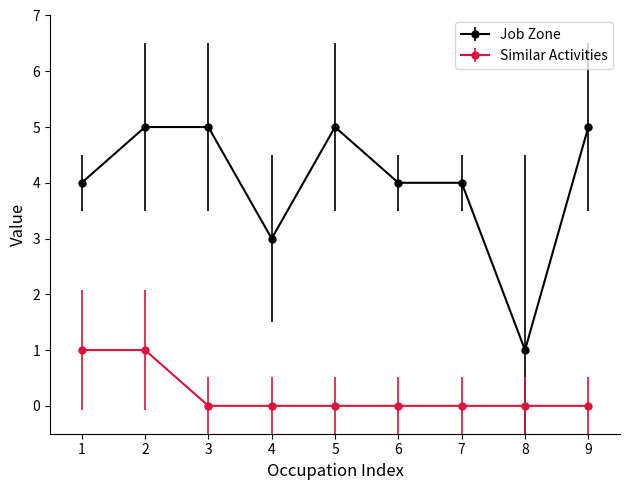

Rank the series by their maximum value, from highest to lowest.

Job Zone, Similar Activities